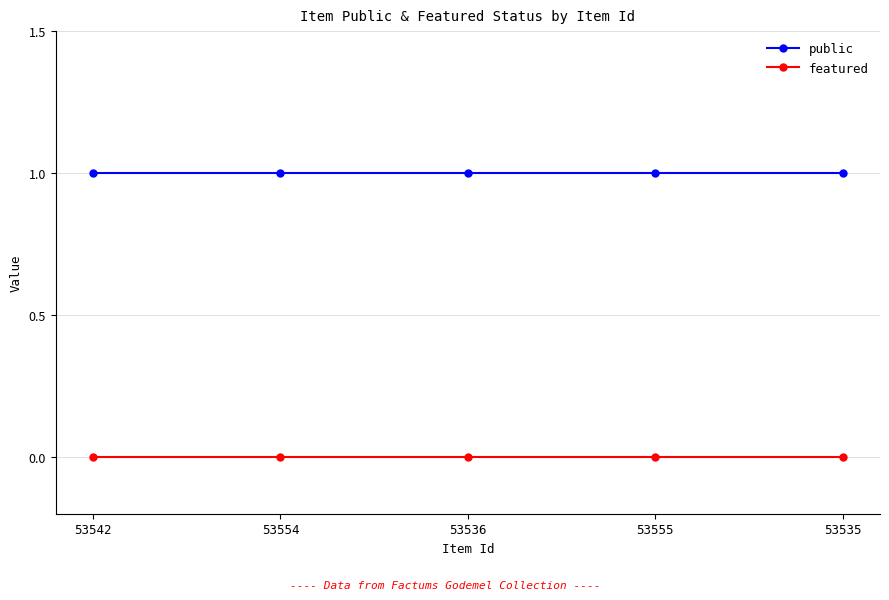

Does the chart have visible grid lines?

Yes